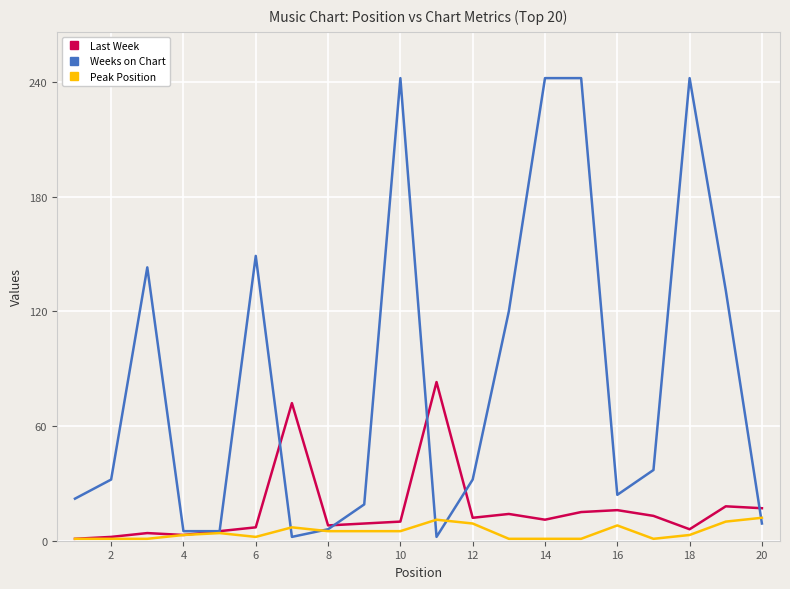

Rank the series by their maximum value, from highest to lowest.

Weeks on Chart, Last Week, Peak Position